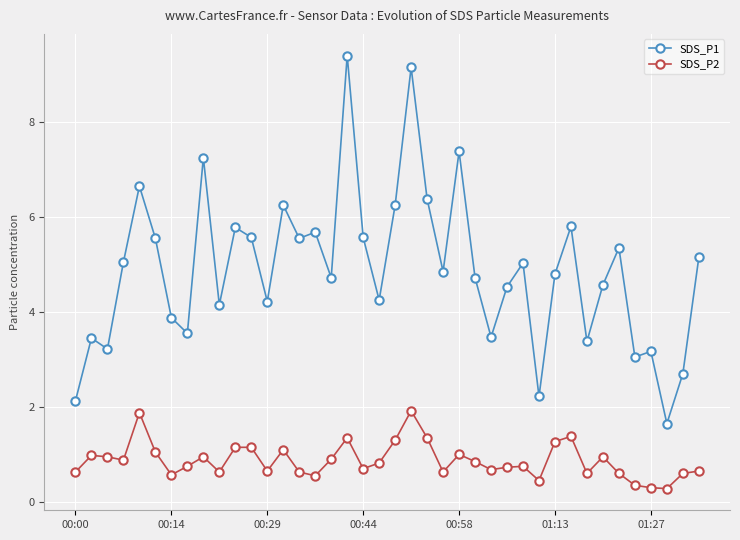

What is the sum of all SDS_P2 values?

34.9